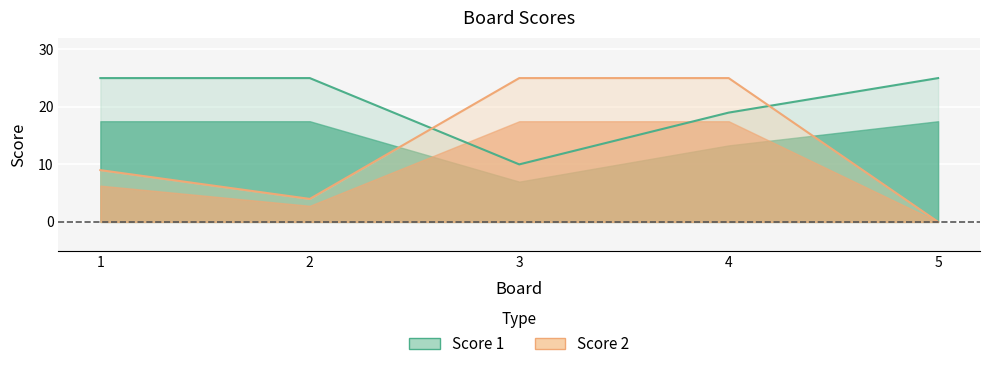

Is it true that Score 1 equals 25 at 2?

True